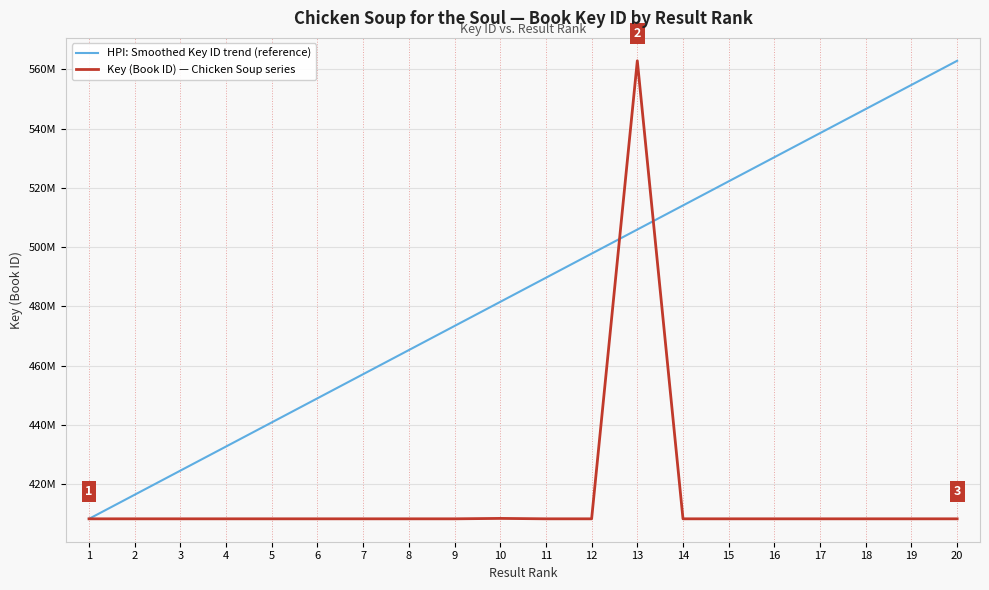

What is the difference between the second highest and minimum values in the Key (Book ID) — Chicken Soup series series?

138961.0